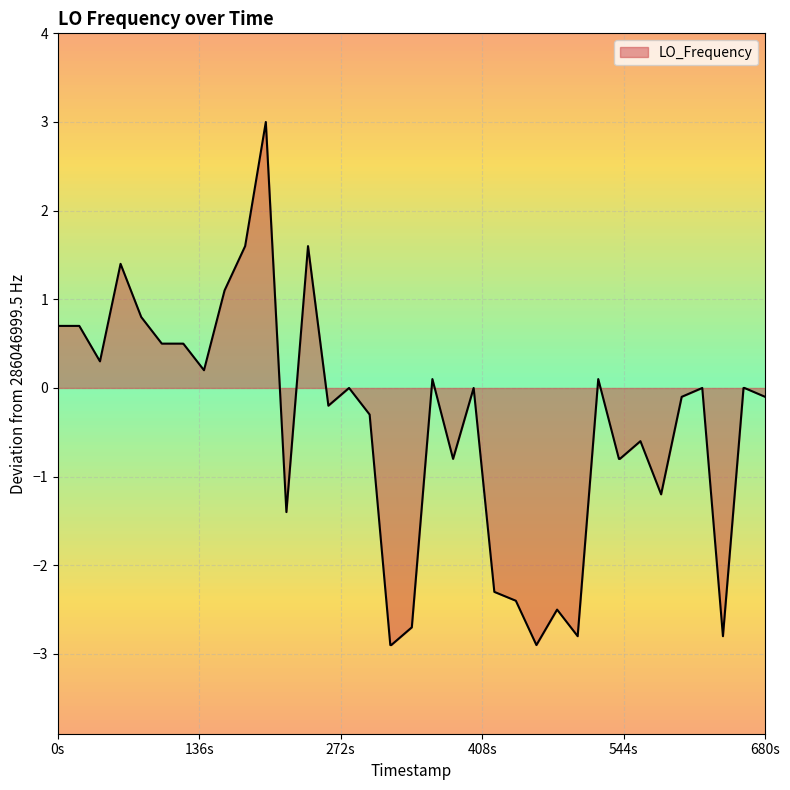

What is the difference between the maximum and minimum values?

5.9